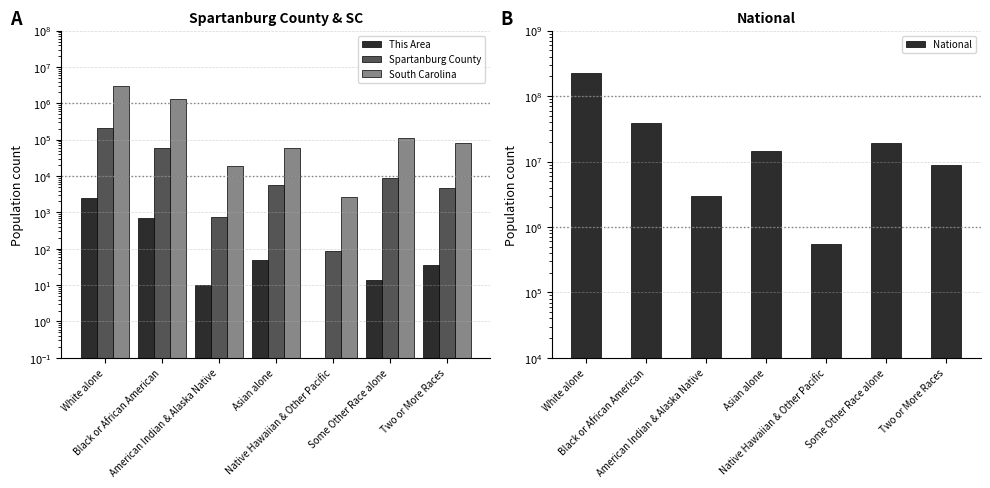

Reading left to right, extract all data points from this chart.

This Area: 2559.0	689.0	10.0	49.0	0.0	14.0	35.0
Spartanburg County: 205680.0	58565.0	764.0	5746.0	86.0	8714.0	4752.0
South Carolina: 3060000.0	1290684.0	19524.0	59051.0	2706.0	113464.0	79935.0
National: 223553265.0	38929319.0	2932248.0	14674252.0	540013.0	19107368.0	9009073.0